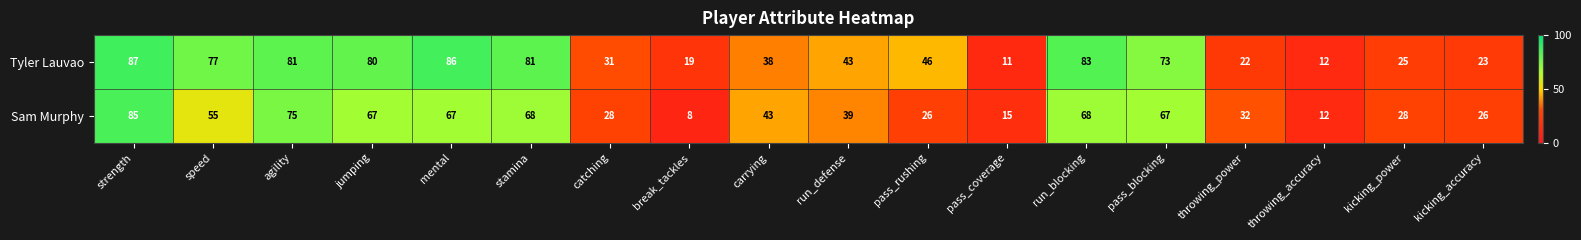

Rank the series by their maximum value, from lowest to highest.

Sam Murphy, Tyler Lauvao